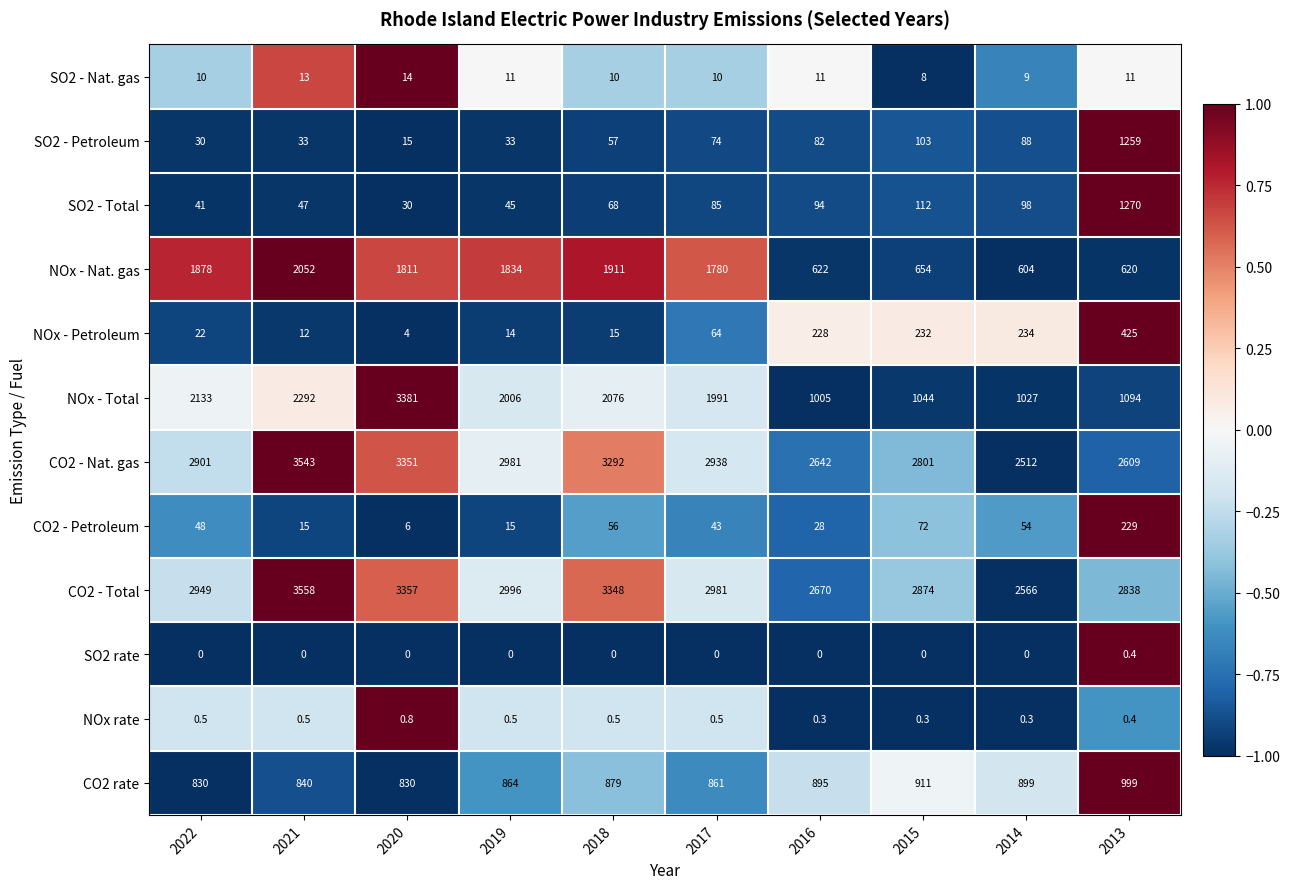

What is the total value across all series at 2015?

8811.3